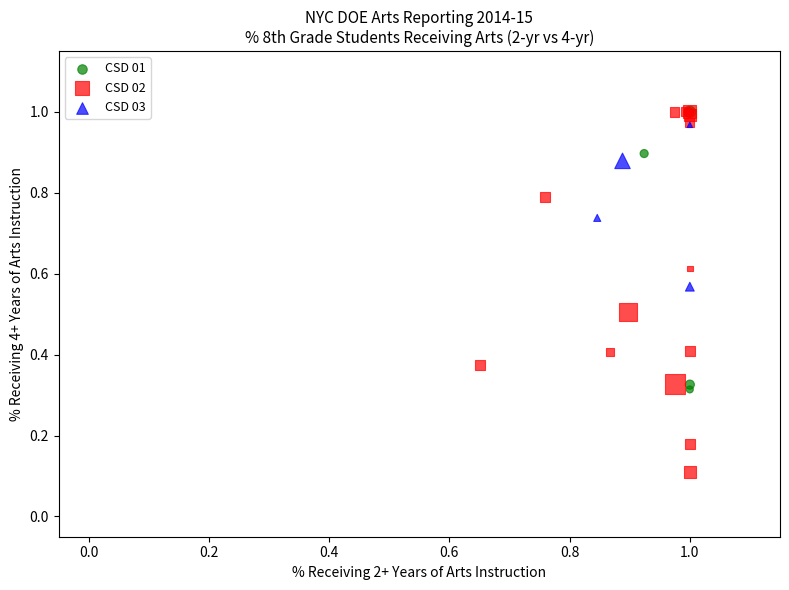

Which series has the largest Y range (max minus min)?

CSD 02